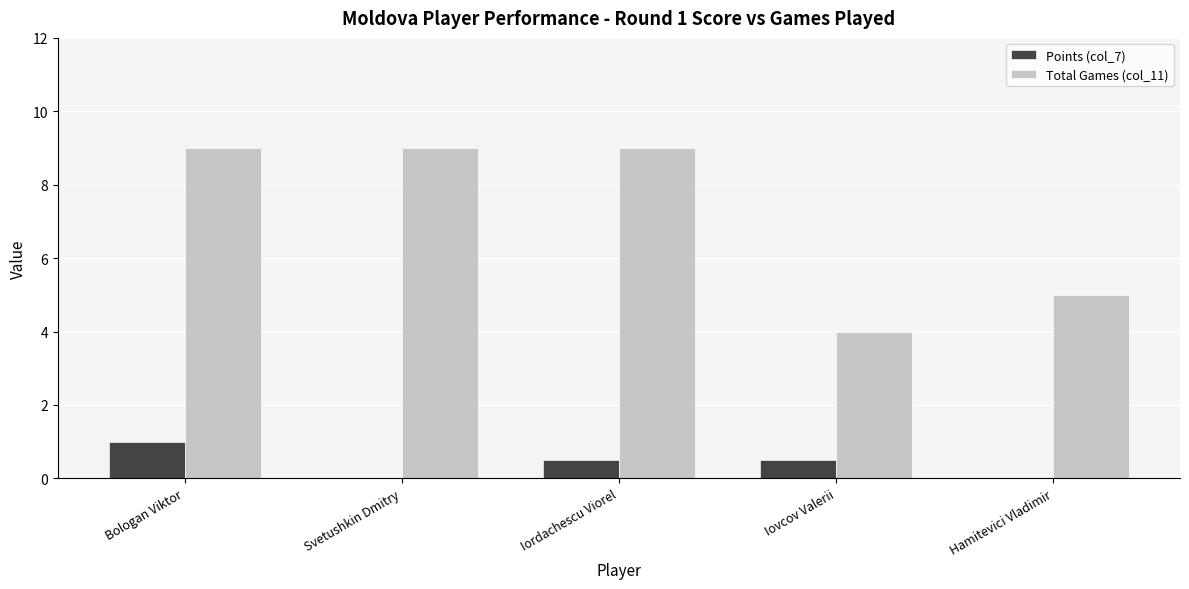

Which category has the highest value in the Points (col_7) series?

Bologan Viktor